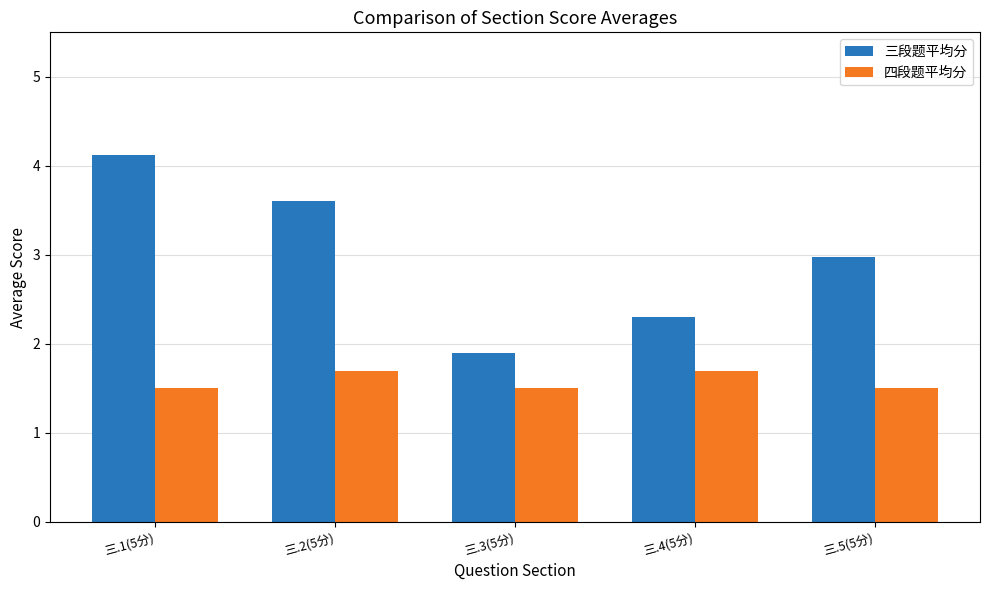

How many bars are there in total?

10